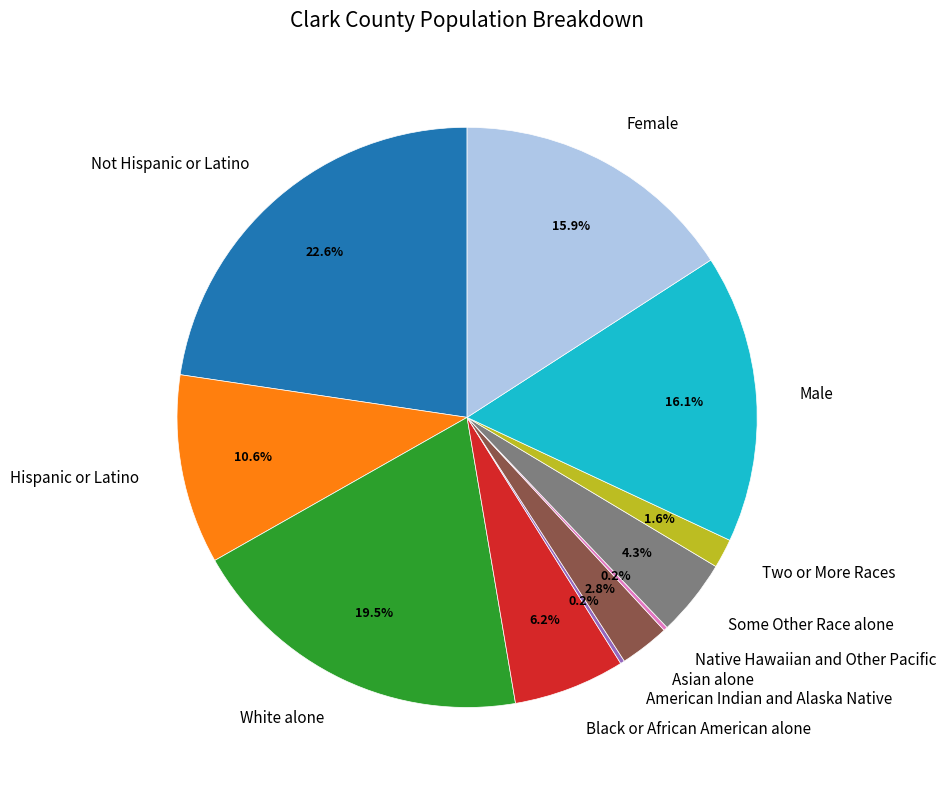

What percentage is the Not Hispanic or Latino slice, to the nearest percent?

23%